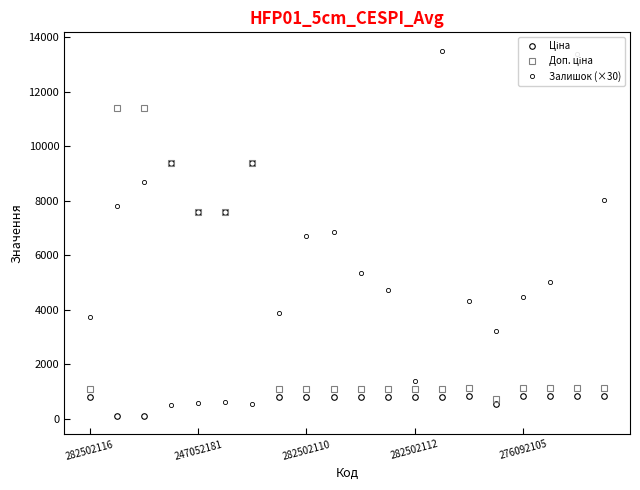

Count the number of data series in this chart.

3